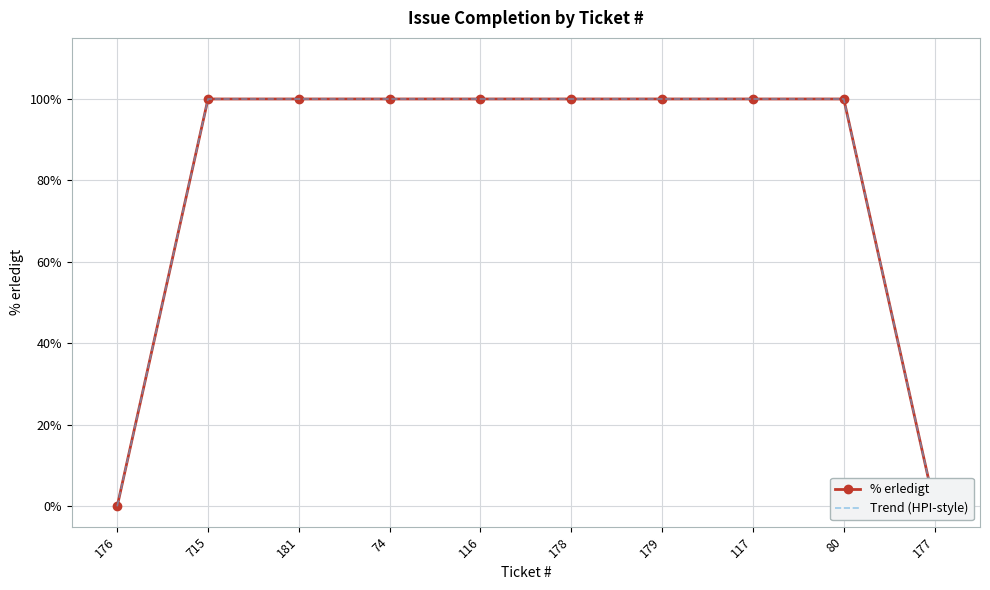

Which series has the largest total across all categories?

% erledigt